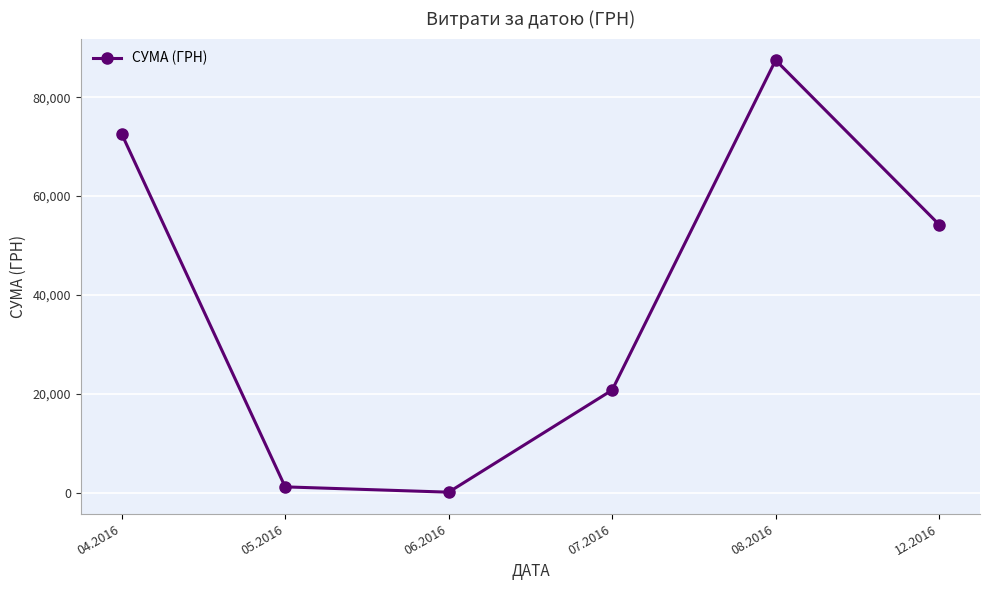

How many data points does each series have?

6